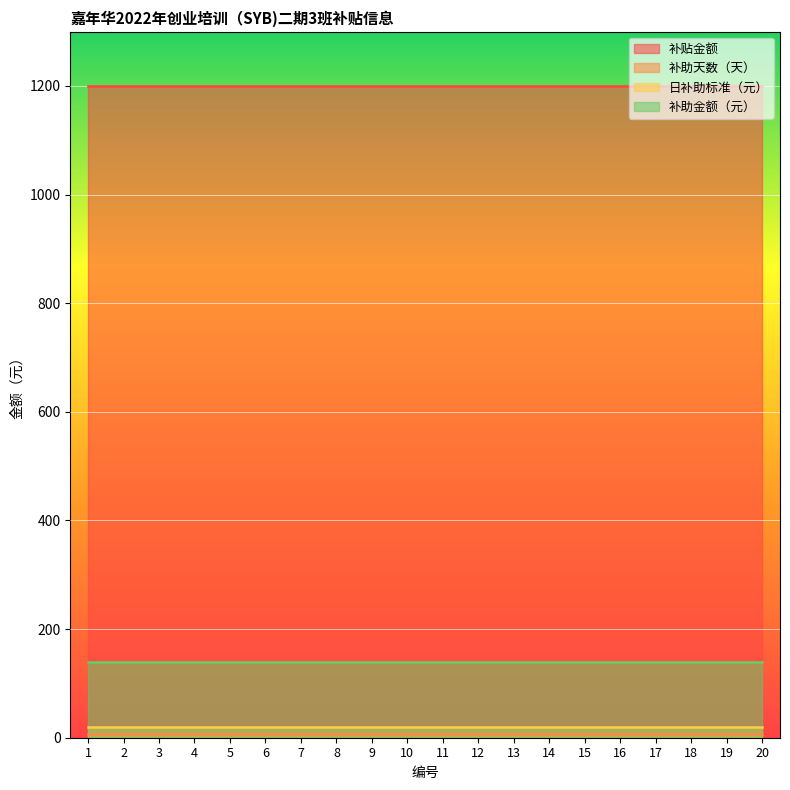

Does the chart display data point markers on the line(s)?

No